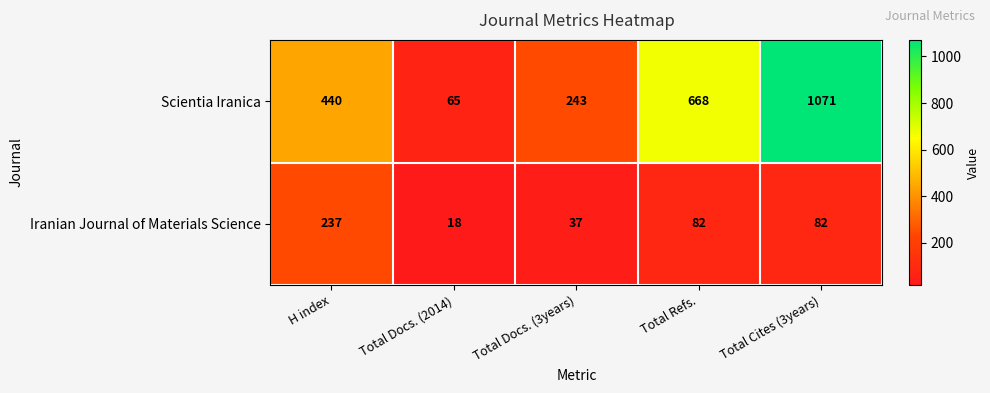

At how many categories does at least one series exceed 229?

4